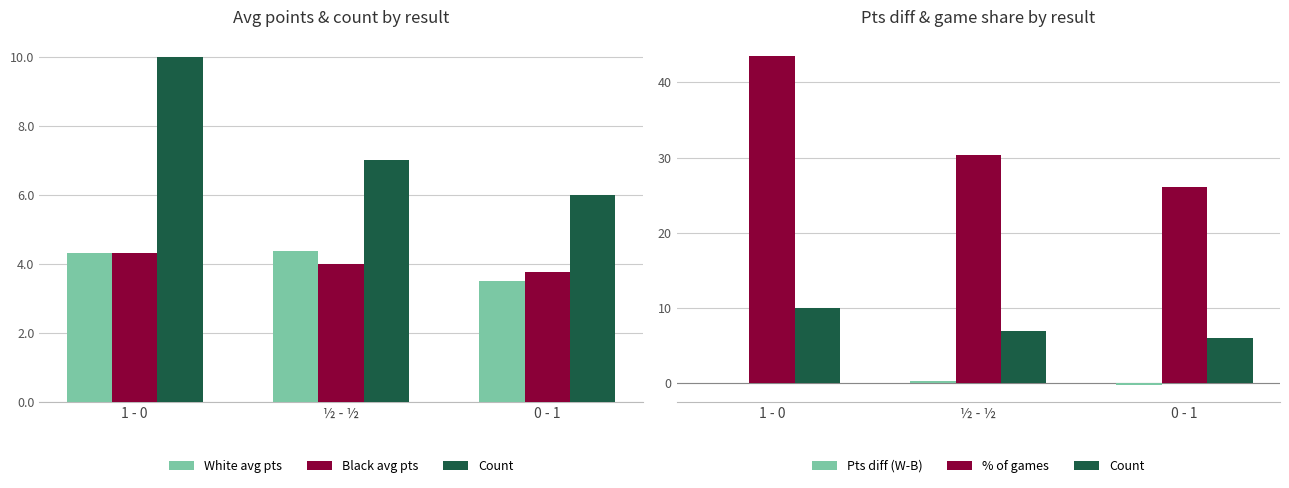

What is the lowest value of the Count series?

6.0